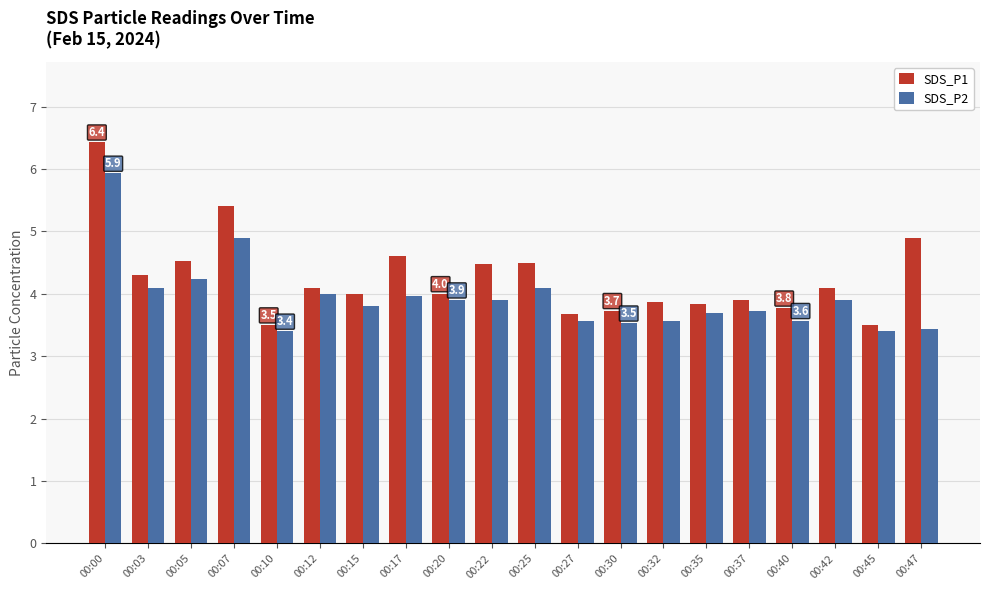

What is the difference between the second highest and second lowest values in the SDS_P2 series?

1.5